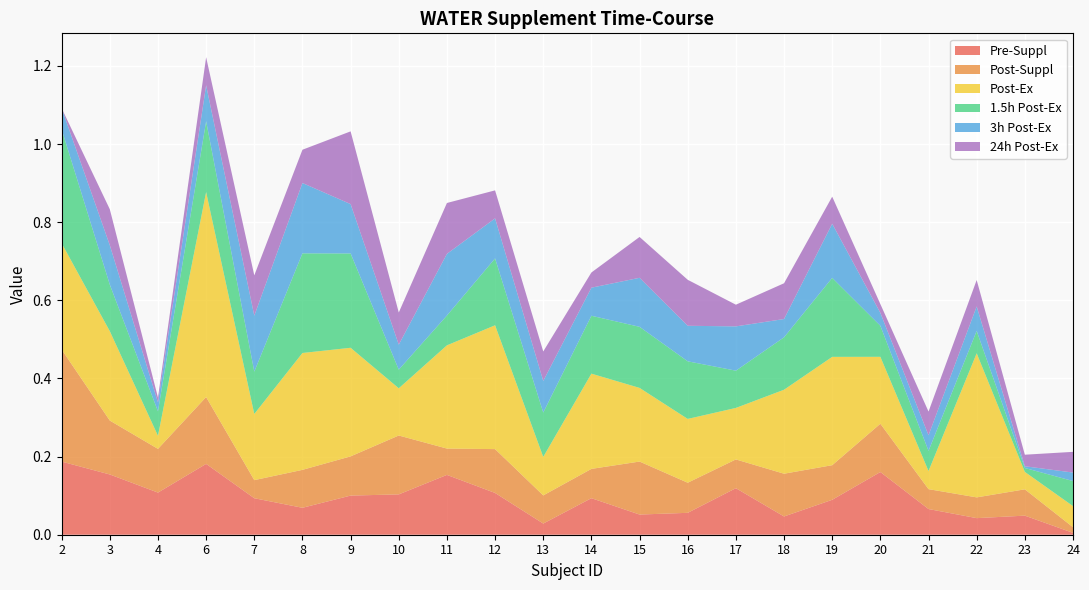

Reading left to right, transcribe all the data shown in this chart.

WATER_PreSuppl: 2=0.2	3=0.2	4=0.1	6=0.2	7=0.1	8=0.1	9=0.1	10=0.1	11=0.2	12=0.1	13=0.0	14=0.1	15=0.1	16=0.1	17=0.1	18=0.0	19=0.1	20=0.2	21=0.1	22=0.0	23=0.0	24=0.0
WATER_PostSuppl: 2=0.3	3=0.1	4=0.1	6=0.2	7=0.0	8=0.1	9=0.1	10=0.2	11=0.1	12=0.1	13=0.1	14=0.1	15=0.1	16=0.1	17=0.1	18=0.1	19=0.1	20=0.1	21=0.1	22=0.1	23=0.1	24=0.0
WATER_PostEx: 2=0.3	3=0.2	4=0.0	6=0.5	7=0.2	8=0.3	9=0.3	10=0.1	11=0.3	12=0.3	13=0.1	14=0.2	15=0.2	16=0.2	17=0.1	18=0.2	19=0.3	20=0.2	21=0.0	22=0.4	23=0.0	24=0.1
WATER_1.5hPostEx: 2=0.3	3=0.1	4=0.1	6=0.2	7=0.1	8=0.3	9=0.2	10=0.0	11=0.1	12=0.2	13=0.1	14=0.1	15=0.2	16=0.1	17=0.1	18=0.1	19=0.2	20=0.1	21=0.1	22=0.1	23=0.0	24=0.1
WATER_3hPostEx: 2=0.1	3=0.1	4=0.0	6=0.1	7=0.1	8=0.2	9=0.1	10=0.1	11=0.2	12=0.1	13=0.1	14=0.1	15=0.1	16=0.1	17=0.1	18=0.0	19=0.1	20=0.0	21=0.0	22=0.1	23=0.0	24=0.0
WATER_24hPostEx: 2=0.0	3=0.1	4=0.0	6=0.1	7=0.1	8=0.1	9=0.2	10=0.1	11=0.1	12=0.1	13=0.1	14=0.0	15=0.1	16=0.1	17=0.1	18=0.1	19=0.1	20=0.0	21=0.1	22=0.1	23=0.0	24=0.1